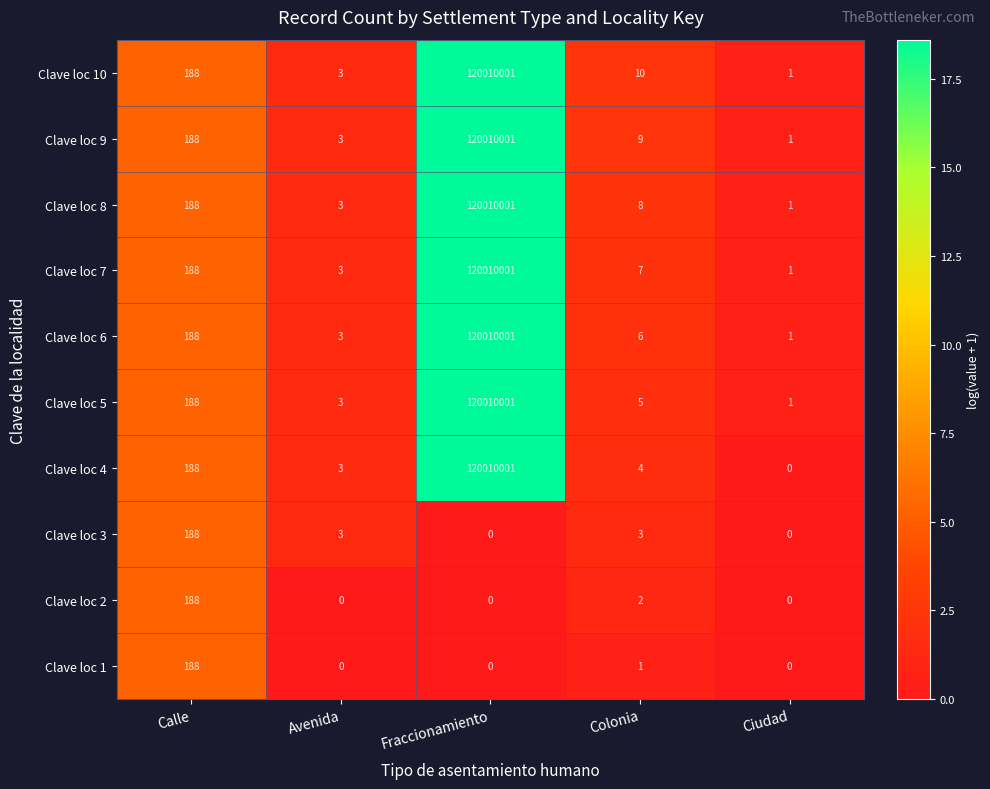

Which series has the largest total across all categories?

Clave loc 10